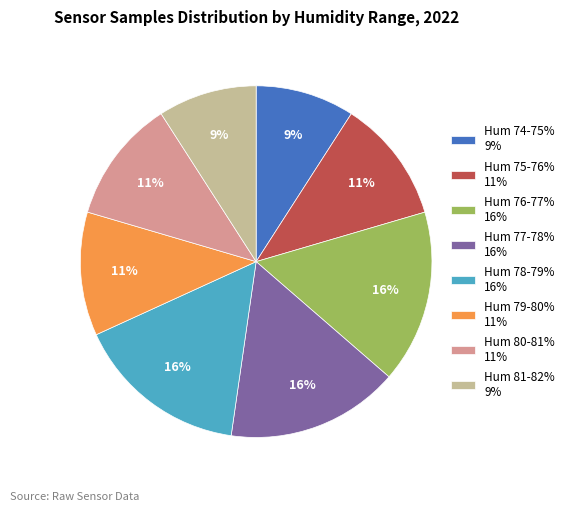

To the nearest percent, what portion does Hum 75-76% 11% represent?

11%